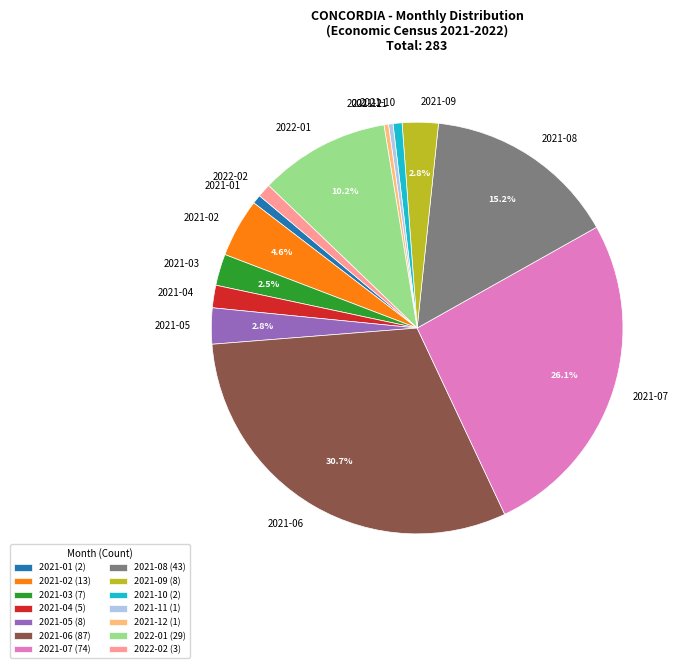

Is the sum of 2021-05 and 2021-12 greater than half?

No